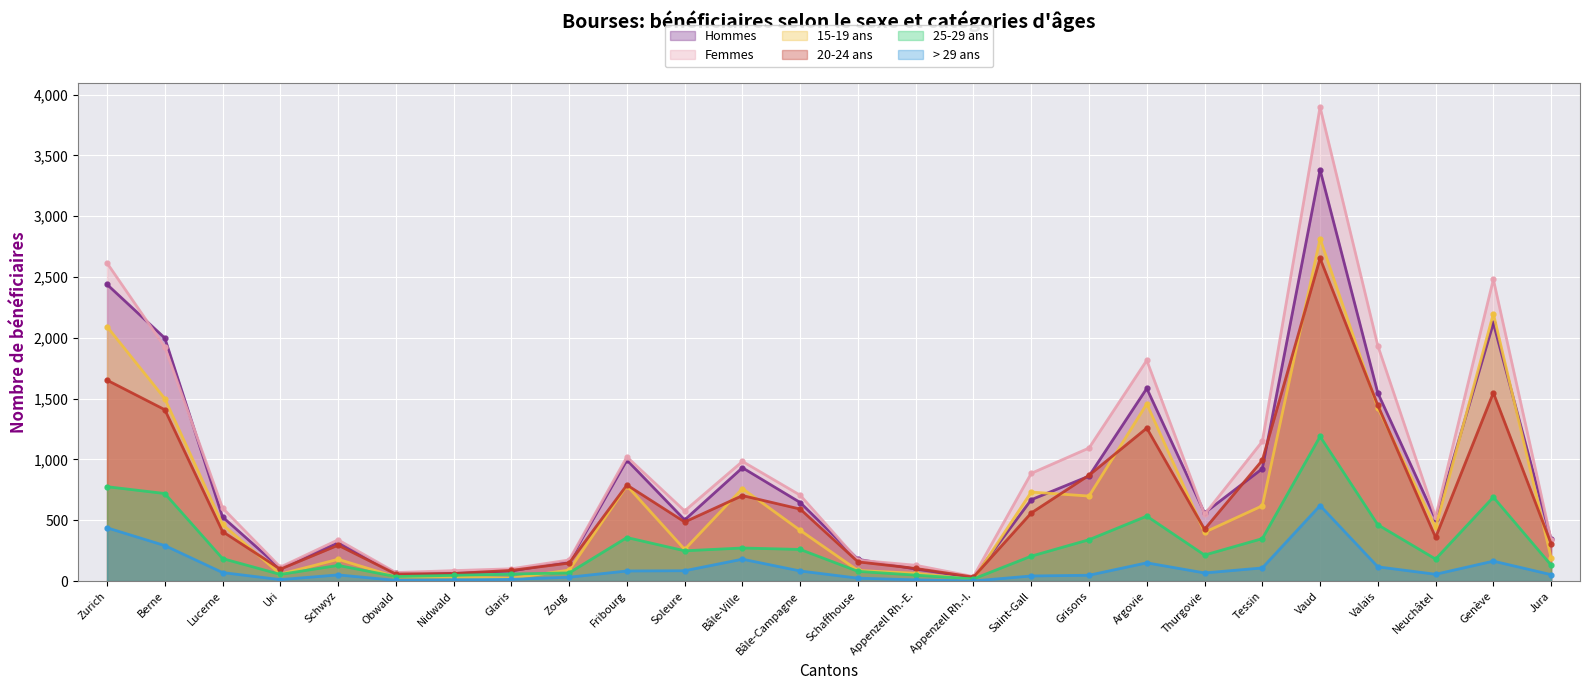

Which series has the largest total across all categories?

Femmes